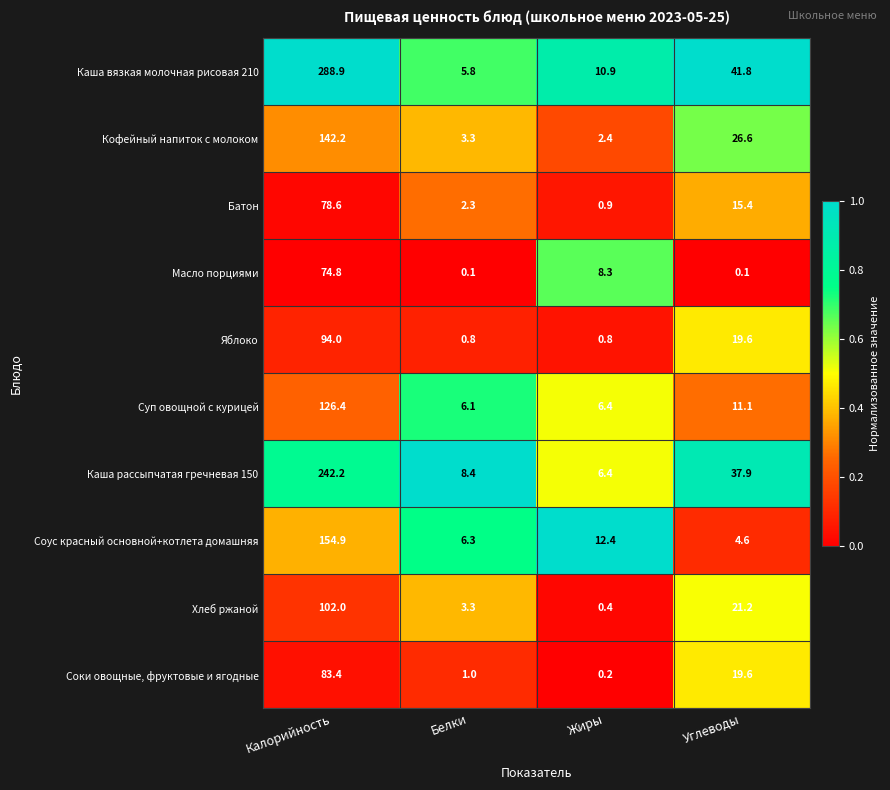

Rank the series by their maximum value, from lowest to highest.

Масло порциями, Батон, Соки овощные, фруктовые и ягодные, Яблоко, Хлеб ржаной, Суп овощной с курицей, Кофейный напиток с молоком, Соус красный основной+котлета домашняя, Каша рассыпчатая гречневая 150, Каша вязкая молочная рисовая 210